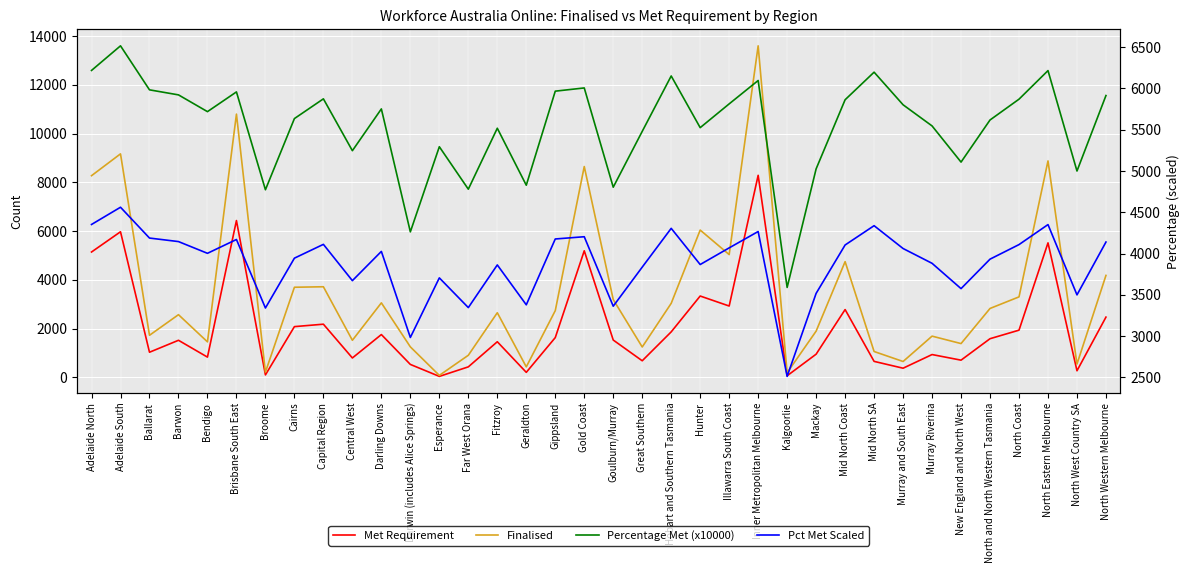

What is the label of the 4th point from the left?

Barwon